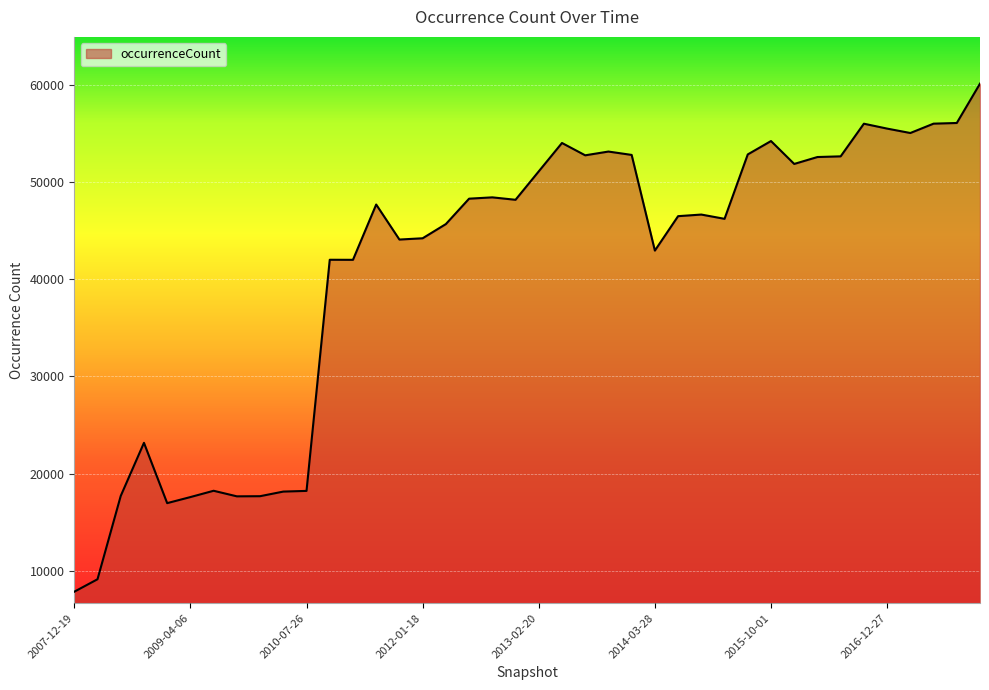

True or false: there are more than 2 points higher than both neighbors.

True